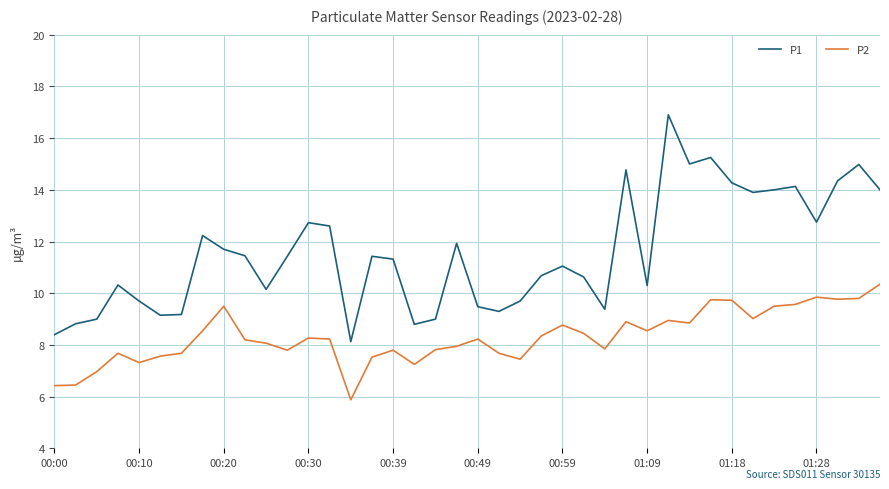

How many interior local peaks does the P1 series have?

11